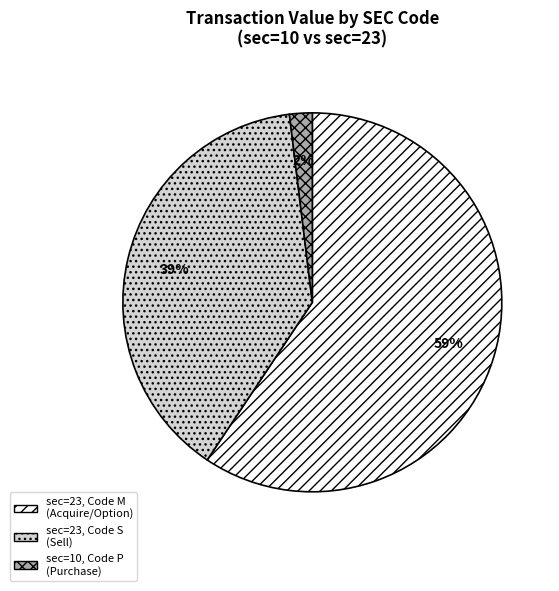

Is there any slice that represents more than half of the pie?

Yes